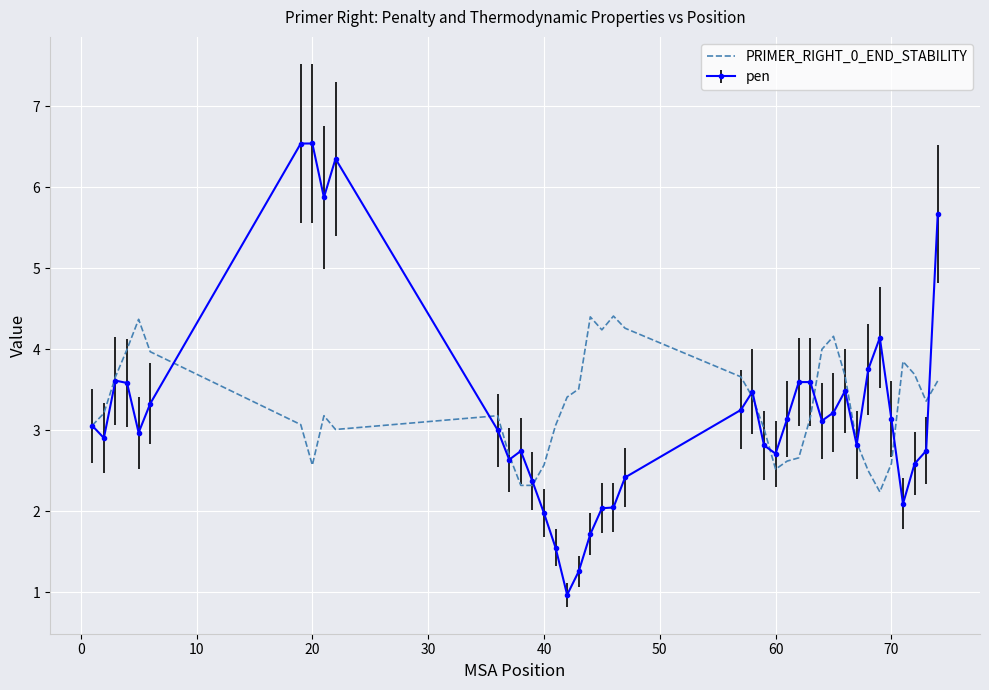

How many series are shown in this chart?

2